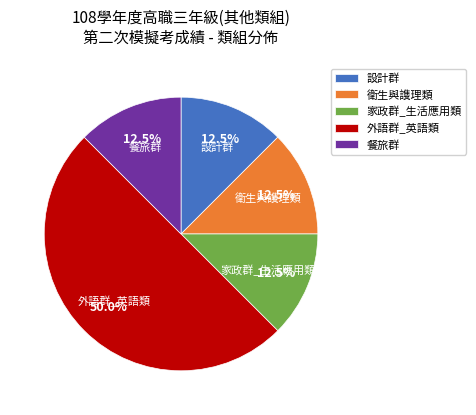

To the nearest percent, what is the average slice percentage?

20%